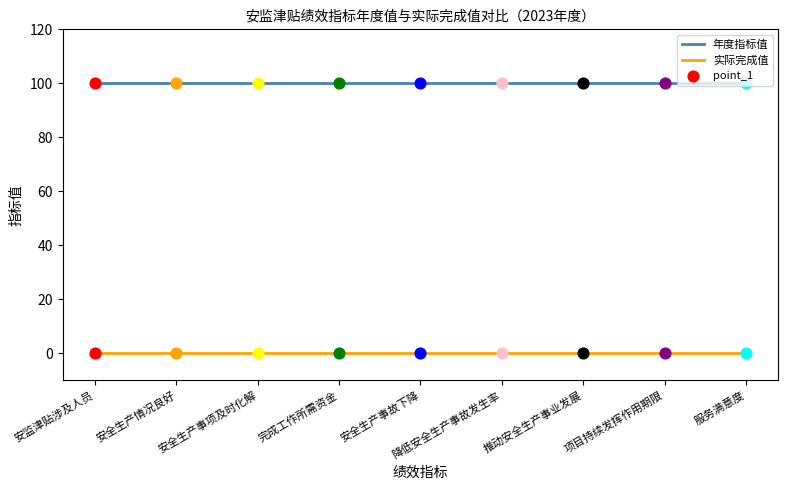

What is the difference between the highest and lowest values at 安全生产事故下降?

100